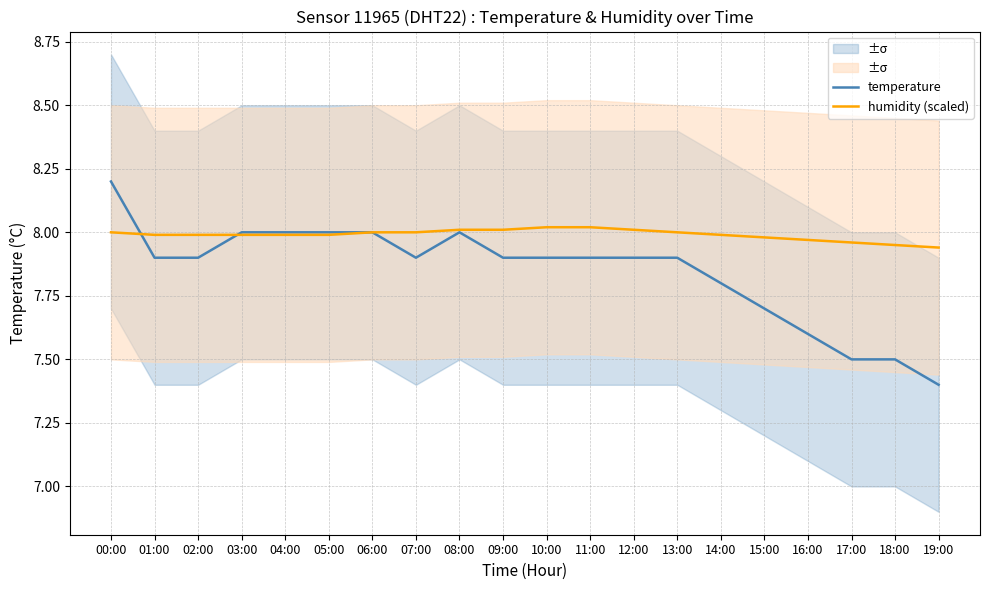

Does the chart display data point markers on the line(s)?

No